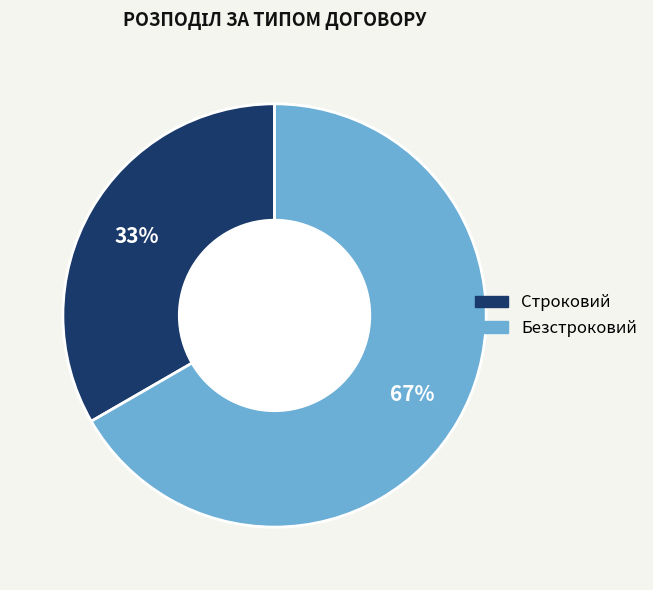

The Безстроковий slice represents 67% of the pie. True or false?

True